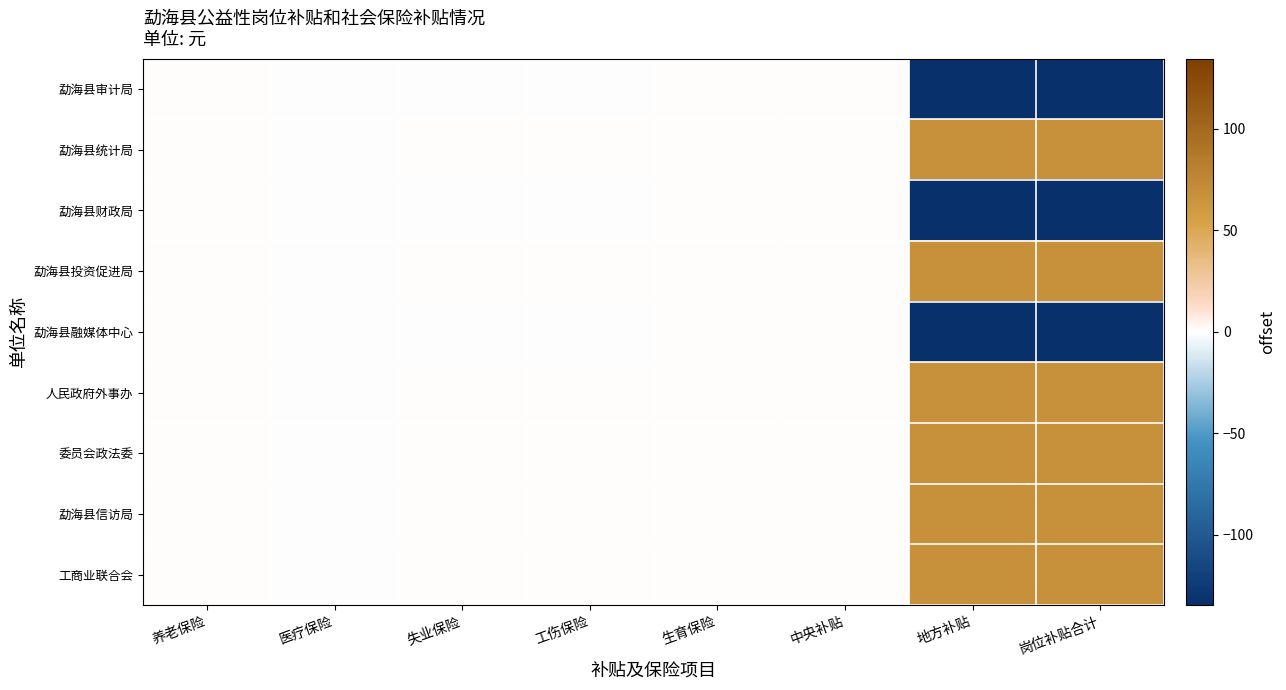

At which category is the sum across all series the highest?

地方补贴